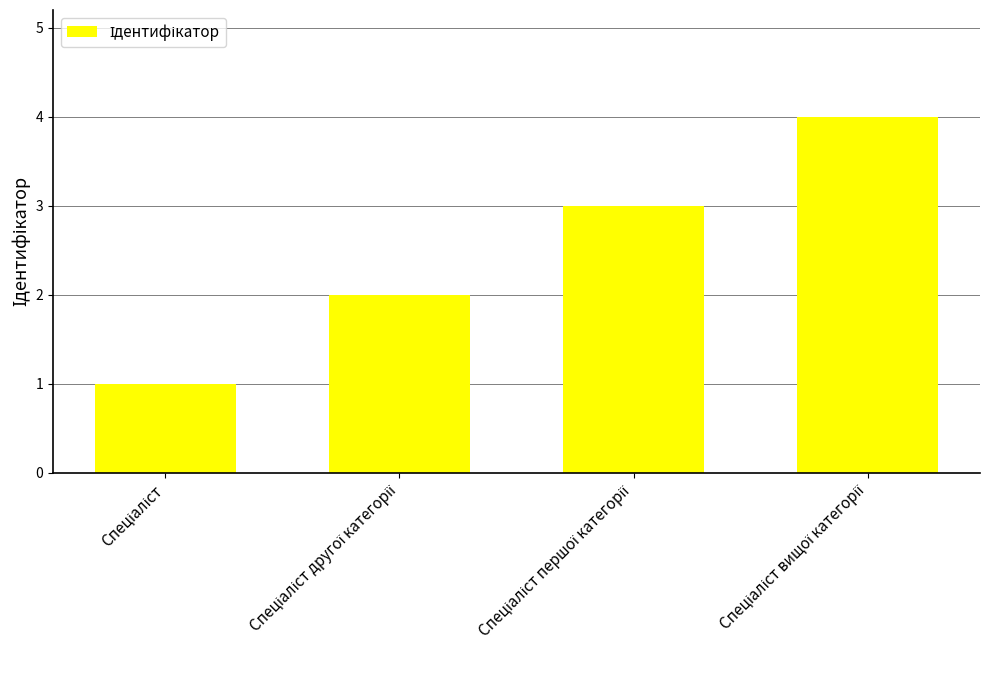

What is the sum of all values?

10